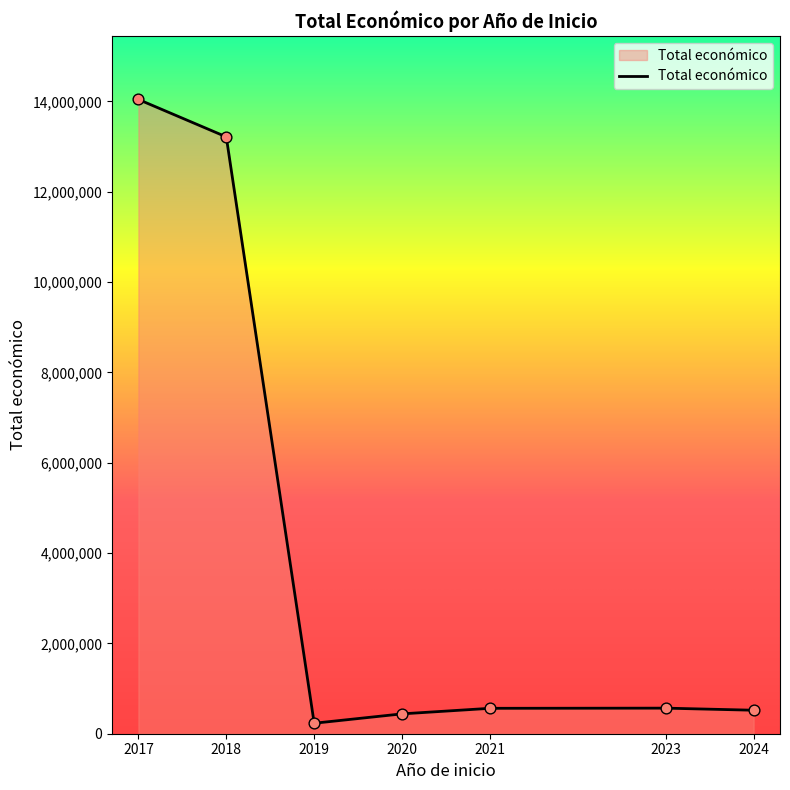

What is the change in value from 2018 to 2023?

-12647079